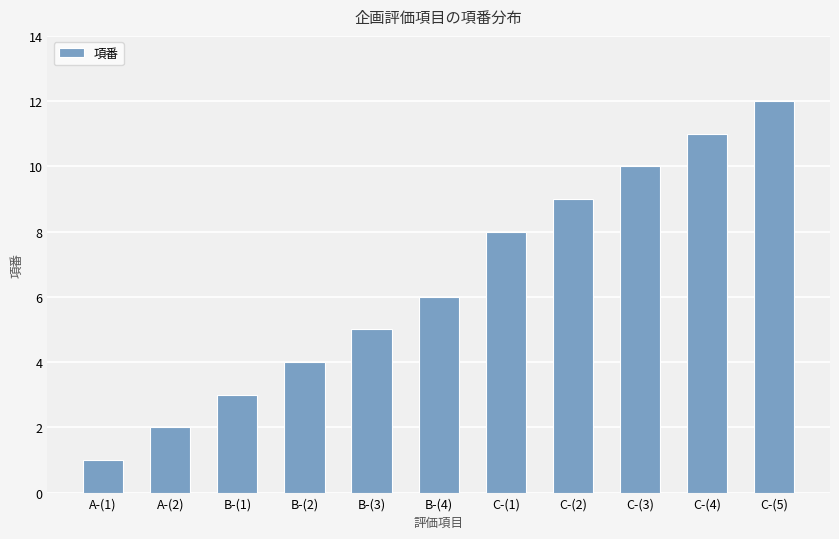

At which category does the chart reach its minimum across all series?

A-(1)